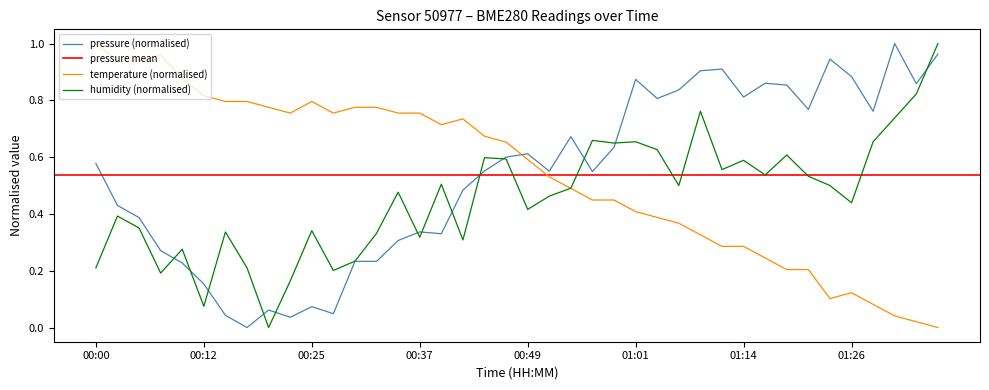

What is the approximate value of temperature at 00:22?

0.8